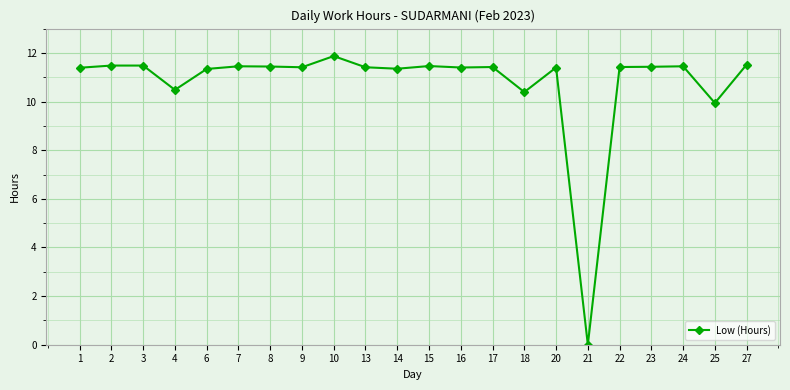

Between 4 and 2, which is larger?

2